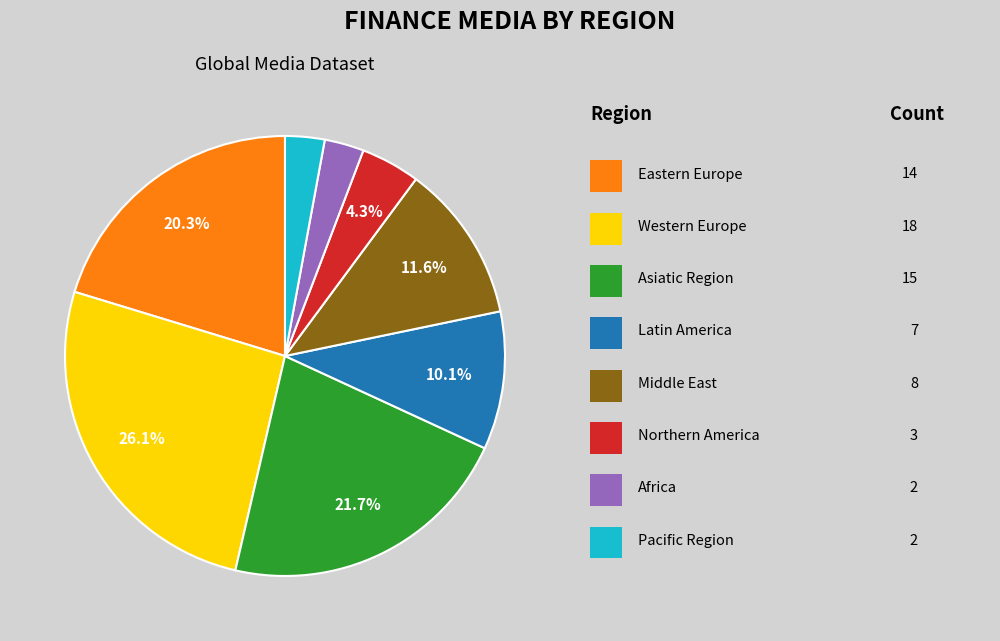

Does any single category account for the majority?

No